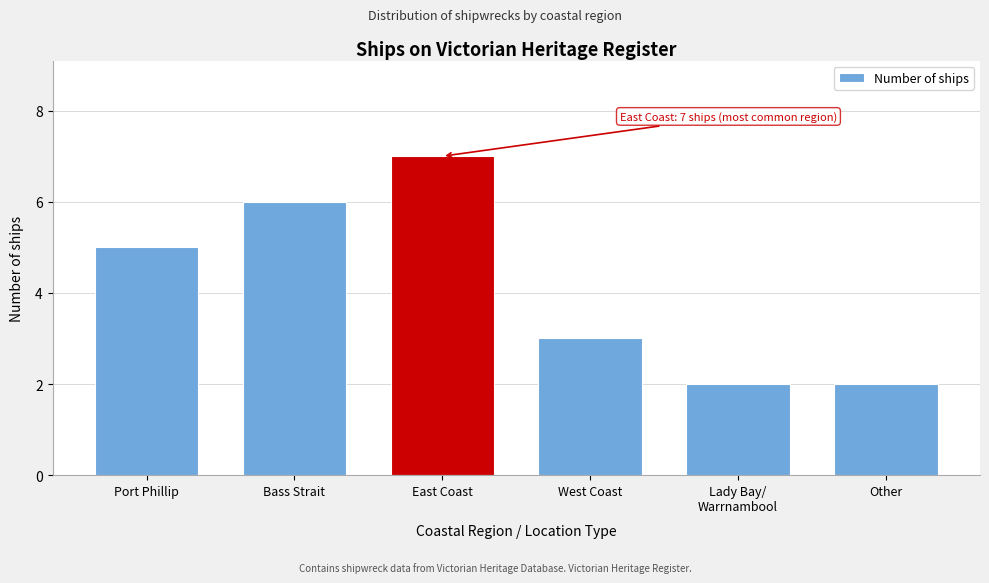

Reading left to right, list all the values displayed in this chart.

5	6	7	3	2	2